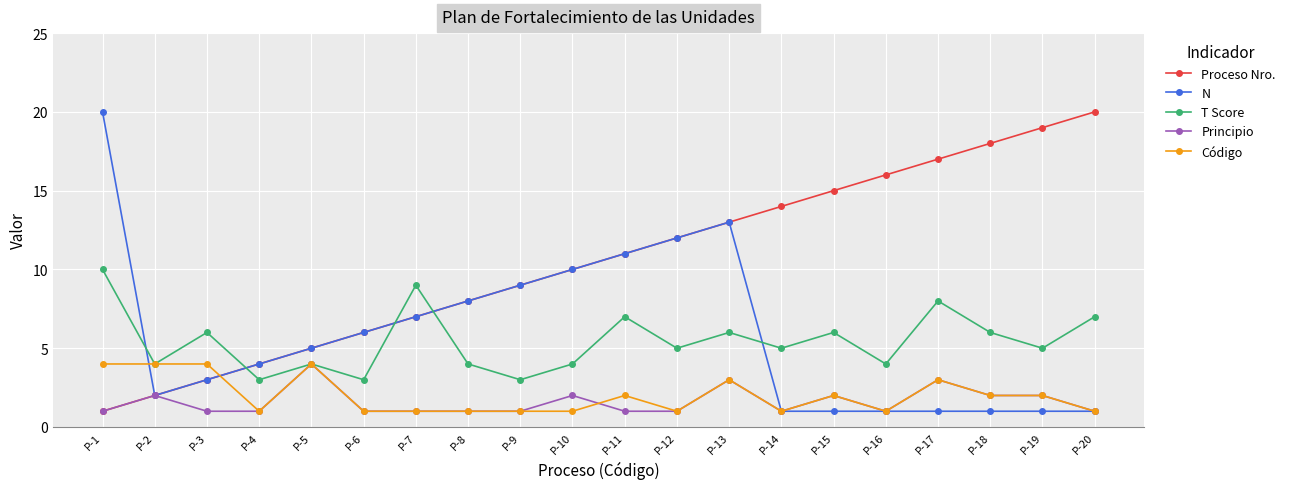

At which category is the sum across all series the highest?

P-13